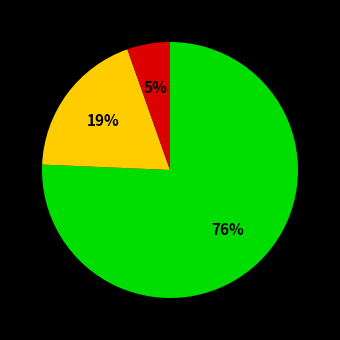

Does any single category account for the majority?

Yes